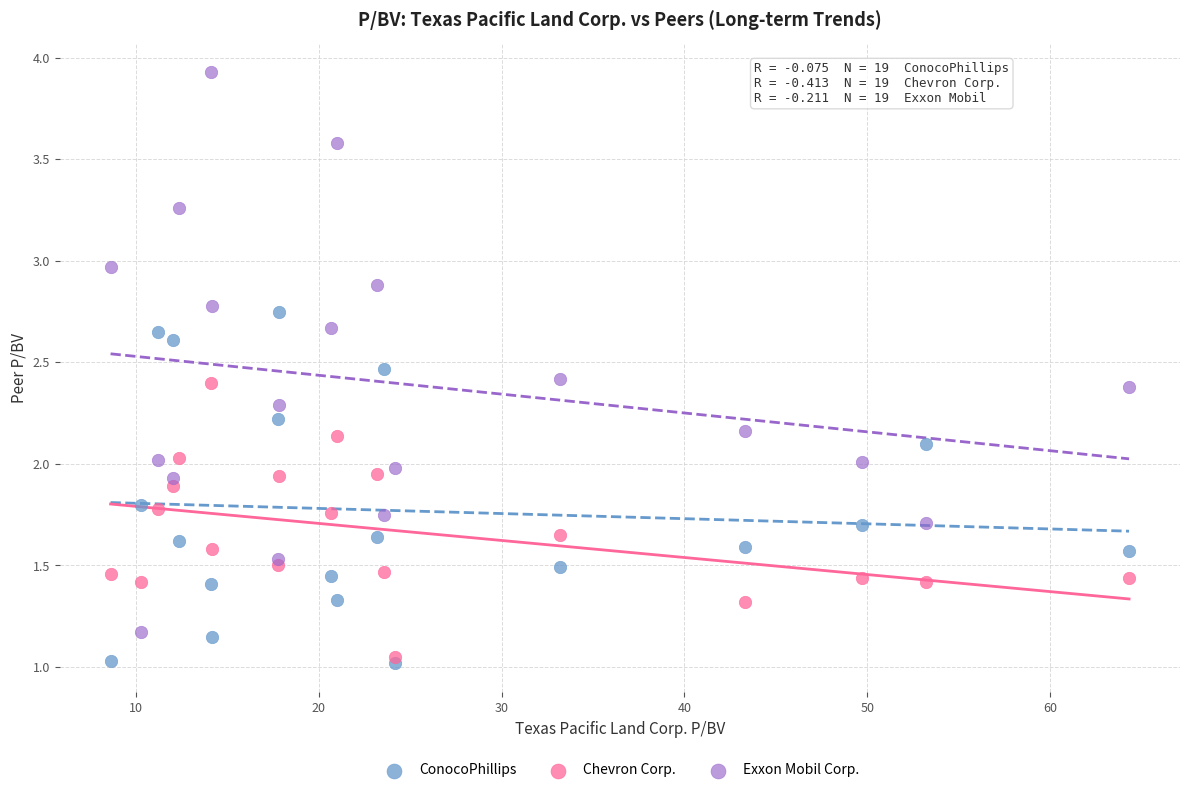

Which series contains the lowest Y value?

ConocoPhillips